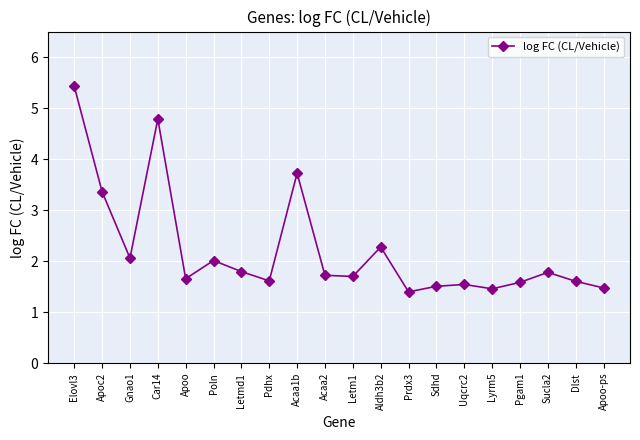

Is it true that the value at Car14 is 4.8?

True